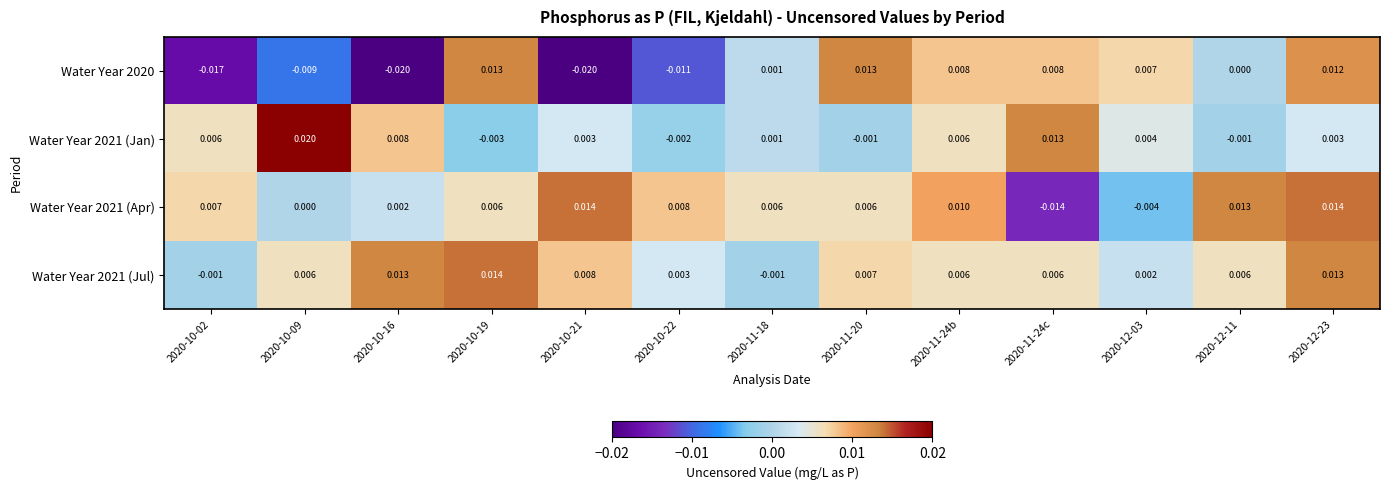

How many values in the Water Year 2021 (Jan) series exceed 0?

9